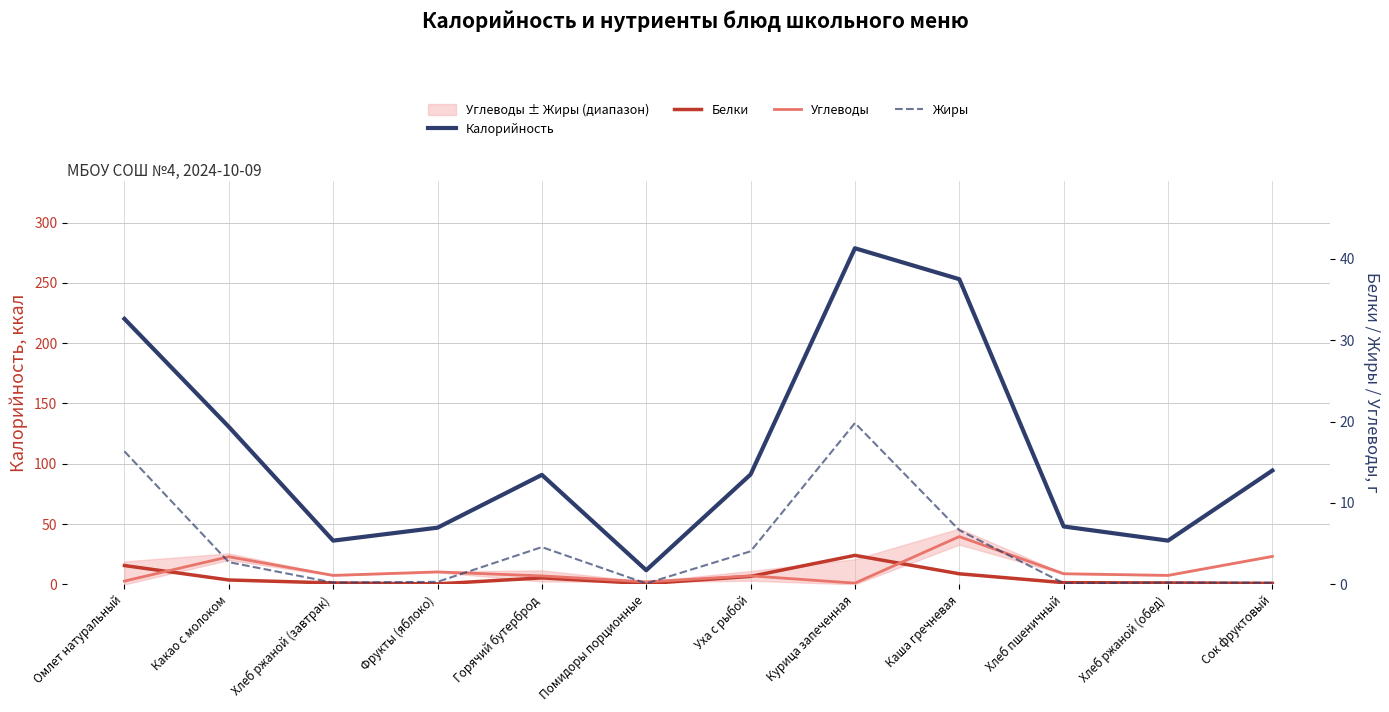

Where does the Калорийность series first go above 91?

Омлет натуральный